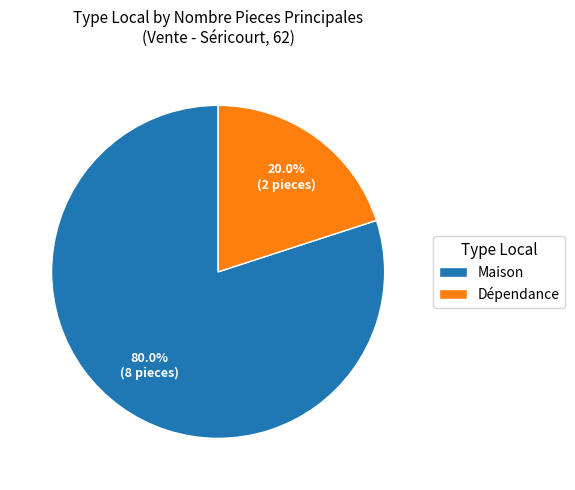

What portion of the pie excludes Dépendance?

80.0%